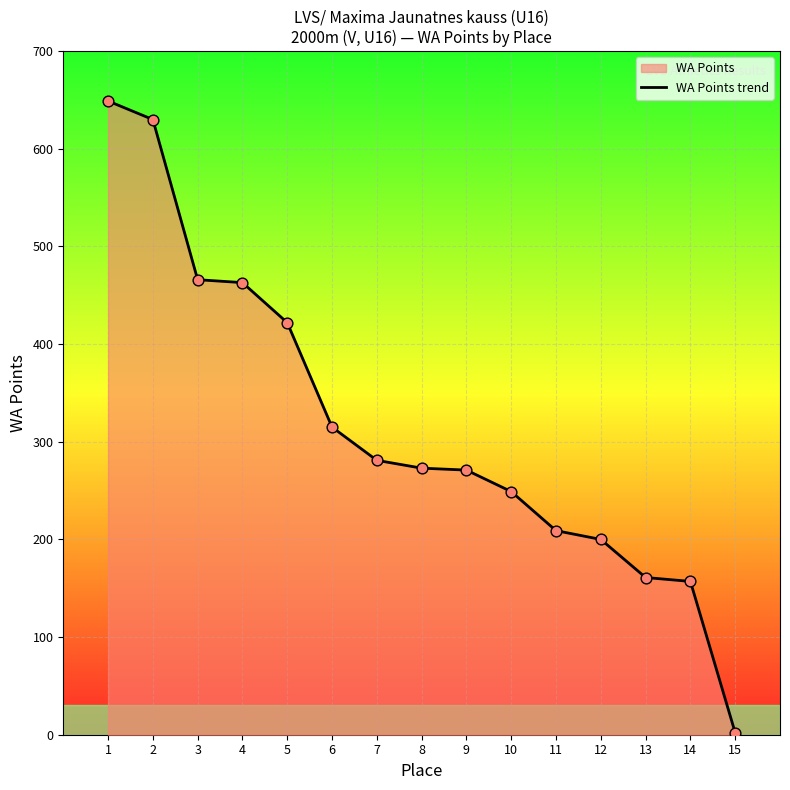

What is the ratio of the value at 14 to the value at 4?

0.3